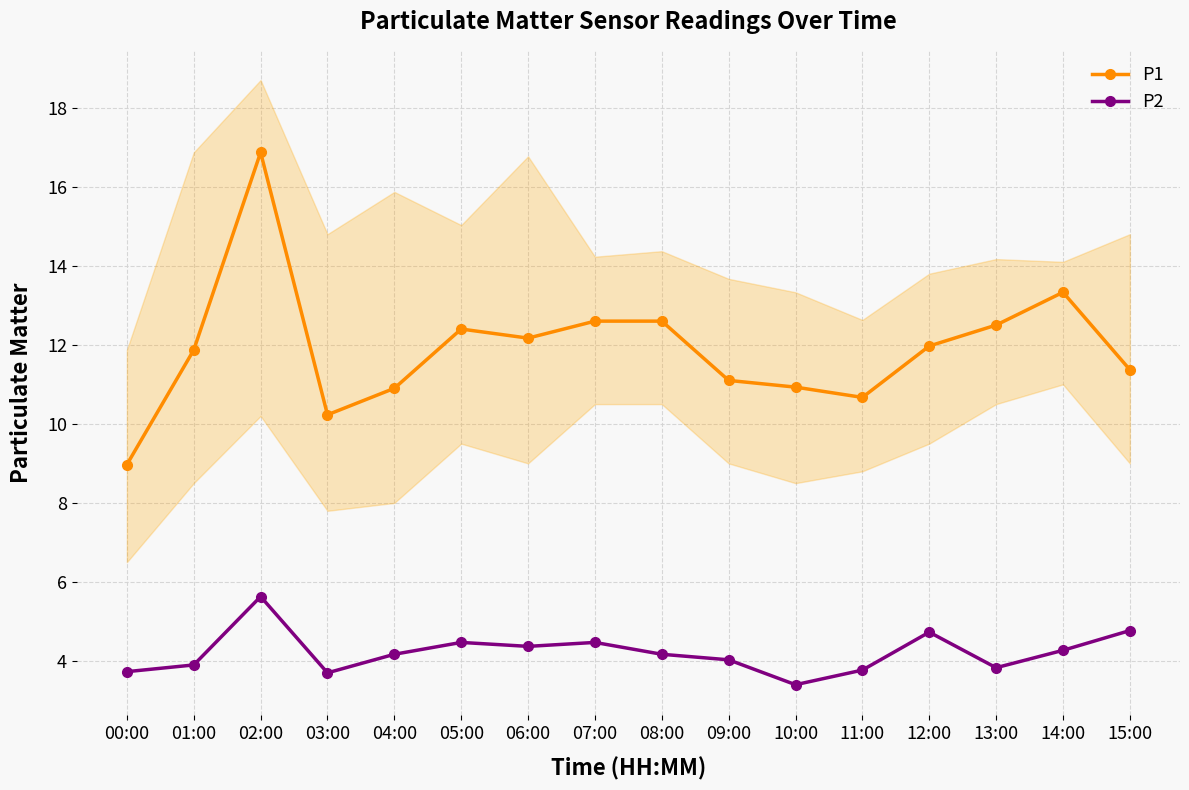

True or false: P2 and P1 cross at least once.

False